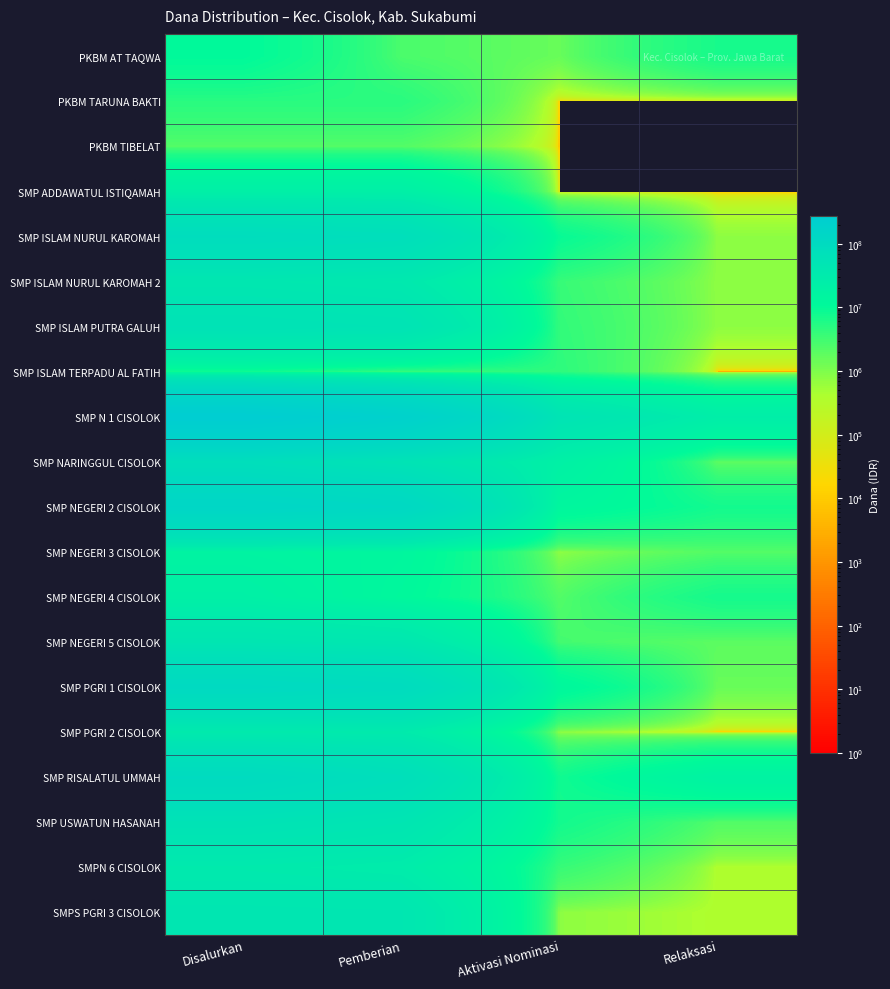

At Disalurkan, list the series in order from largest to smallest.

SMP N 1 CISOLOK, SMP NEGERI 2 CISOLOK, SMP PGRI 1 CISOLOK, SMP RISALATUL UMMAH, SMP ISLAM NURUL KAROMAH, SMP NARINGGUL CISOLOK, SMP ISLAM PUTRA GALUH, SMP USWATUN HASANAH, SMP NEGERI 5 CISOLOK, SMPS PGRI 3 CISOLOK, SMP ISLAM NURUL KAROMAH 2, SMPN 6 CISOLOK, SMP PGRI 2 CISOLOK, SMP ADDAWATUL ISTIQAMAH, SMP NEGERI 4 CISOLOK, SMP NEGERI 3 CISOLOK, PKBM AT TAQWA, SMP ISLAM TERPADU AL FATIH, PKBM TARUNA BAKTI, PKBM TIBELAT